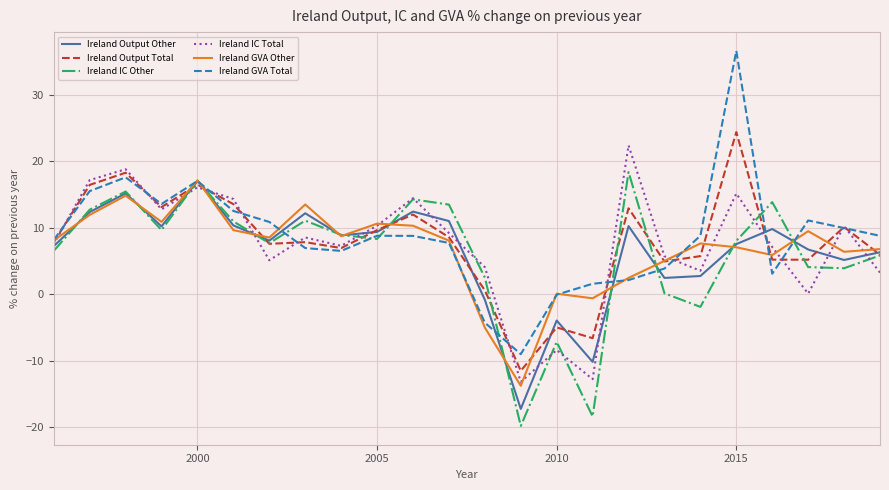

What is the difference between the maximum and minimum values in the Ireland IC Total series?

35.5